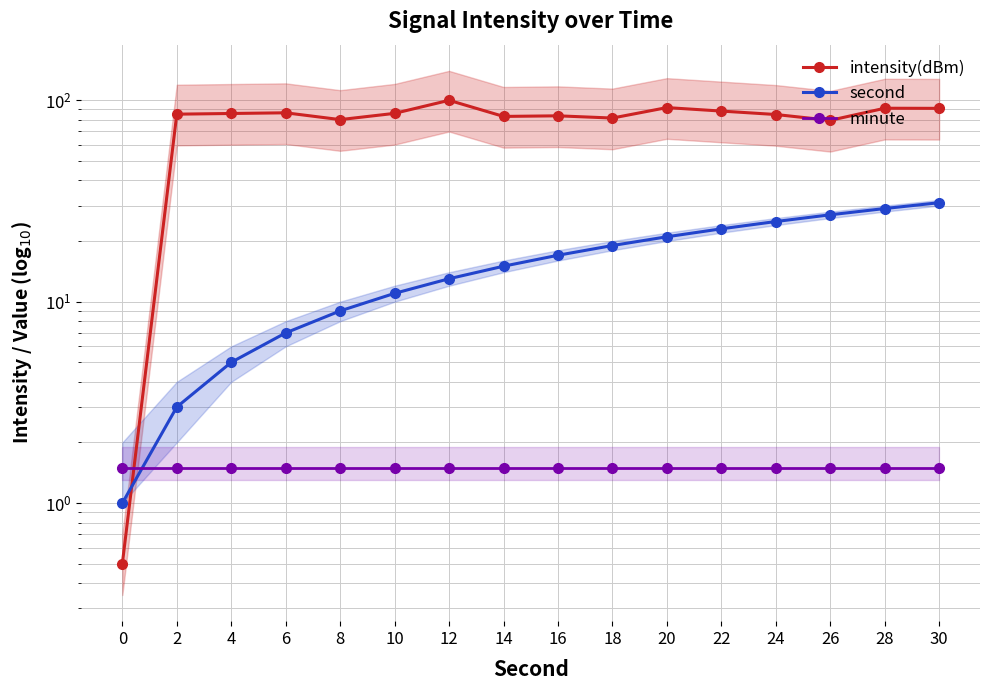

Is it true that minute equals 1.5 at 14?

True